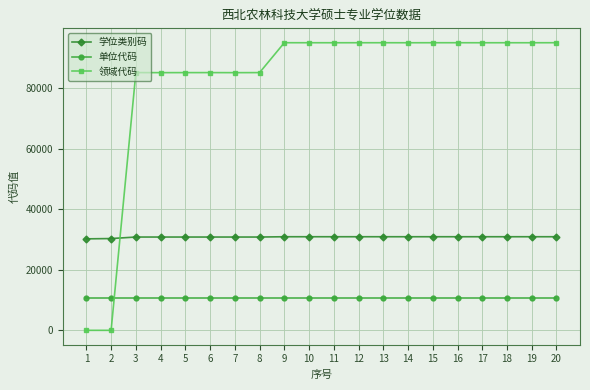

The value of 单位代码 at 5 is 17111. True or false?

False